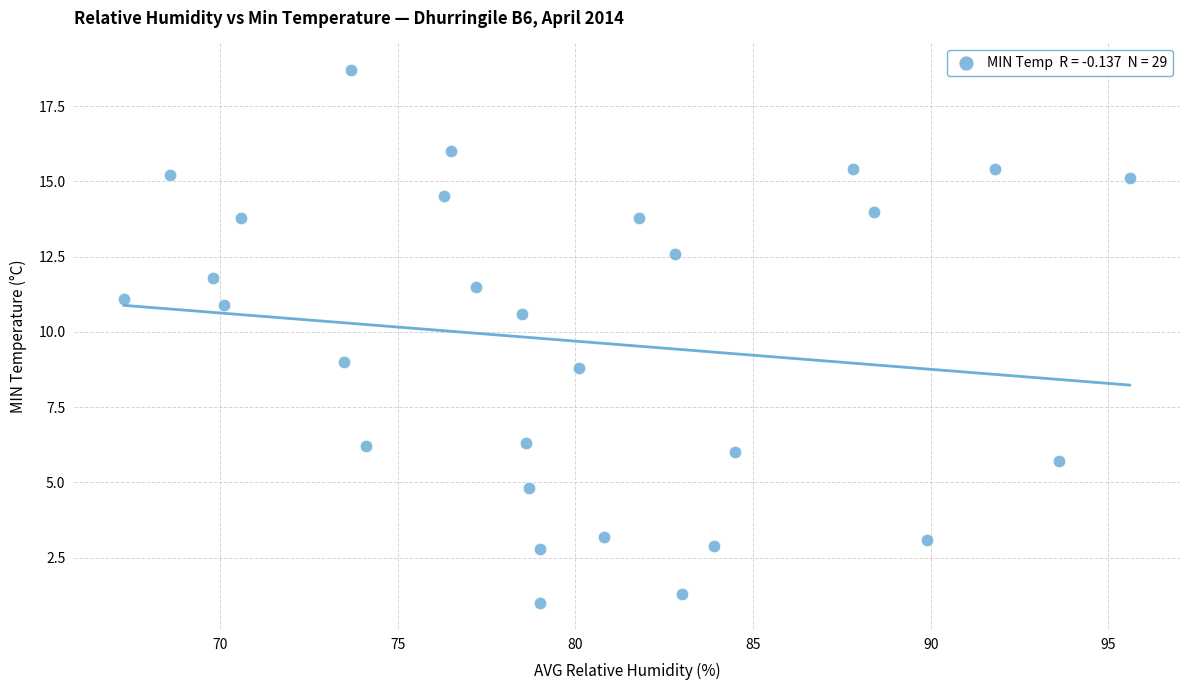

What is the range of Y values (max minus min)?

17.7